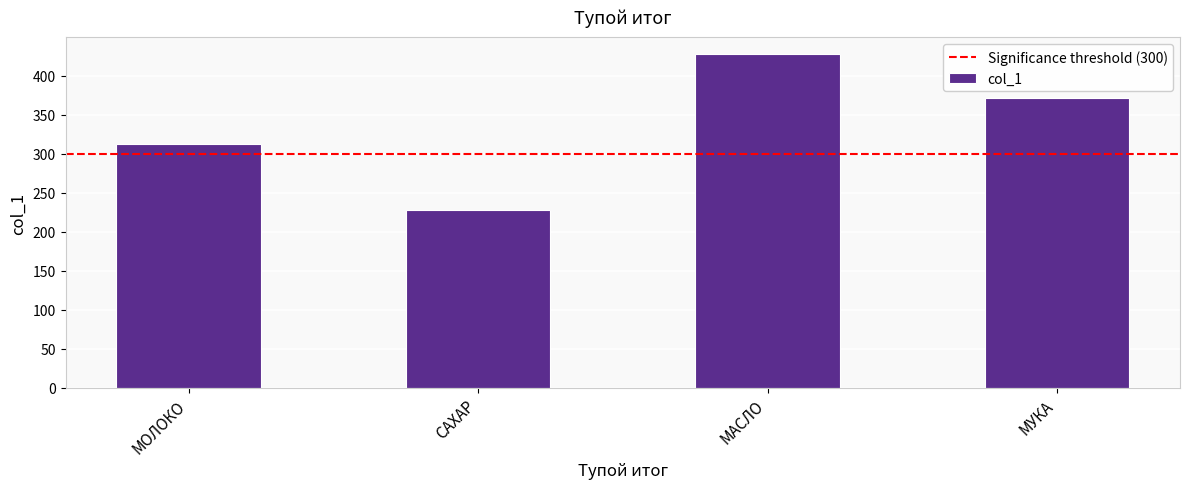

Which has a higher value, МАСЛО or МУКА?

МАСЛО